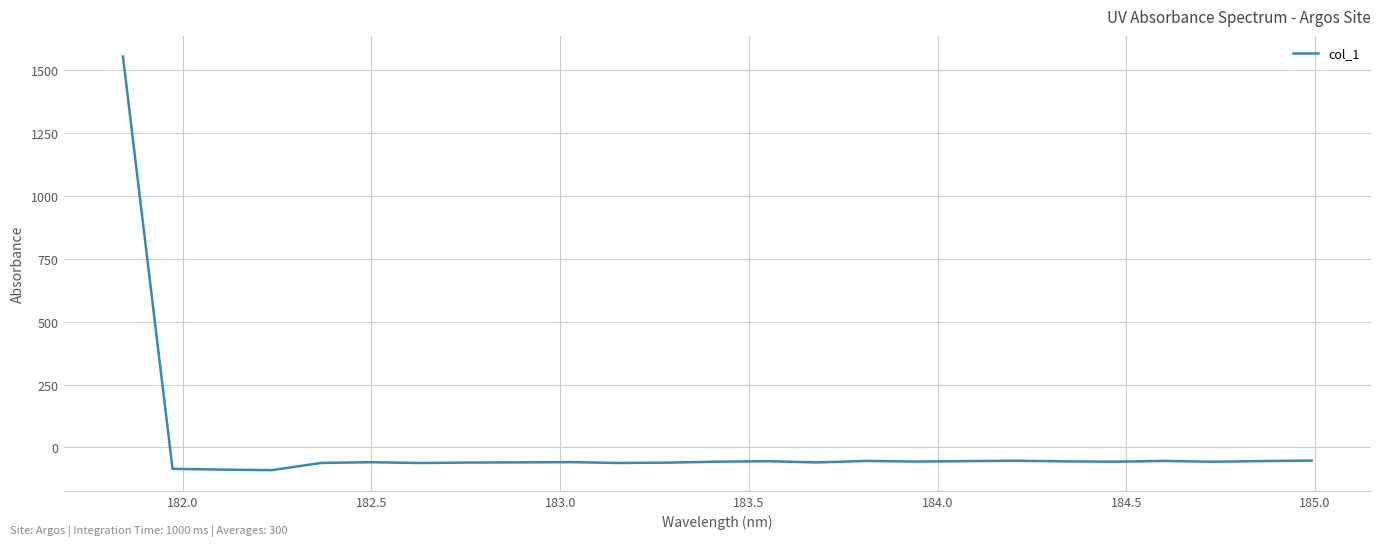

What is the difference between the maximum and second lowest values?

1642.9